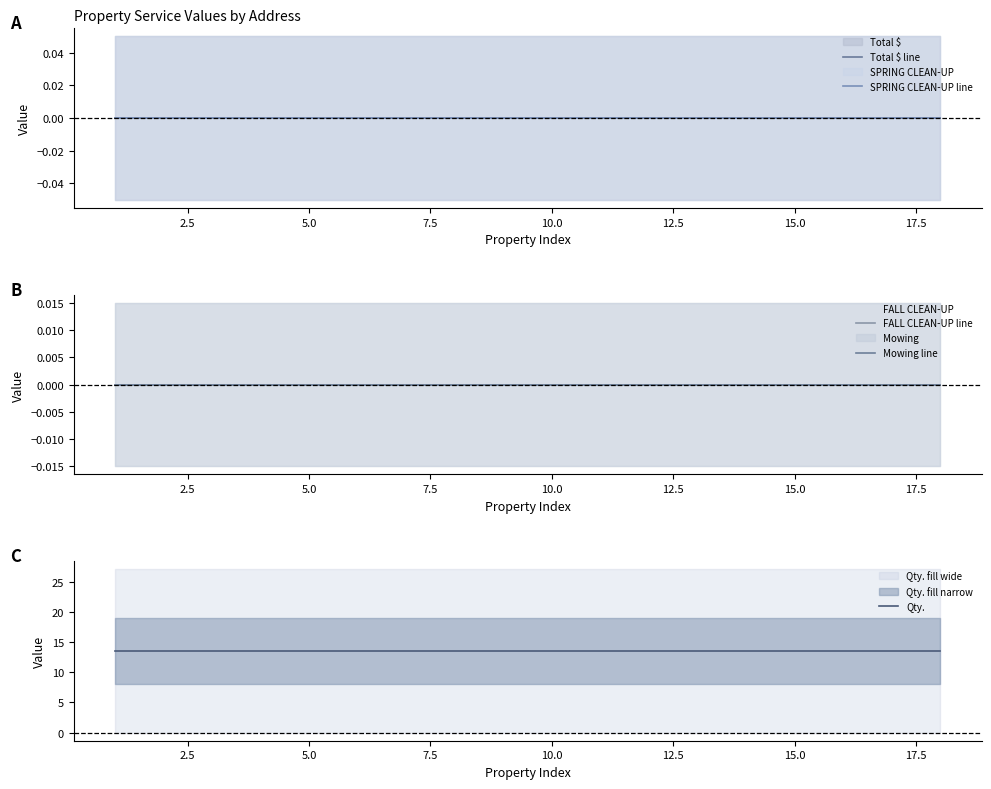

The value of Qty. at 12.5 is 13.5. True or false?

True